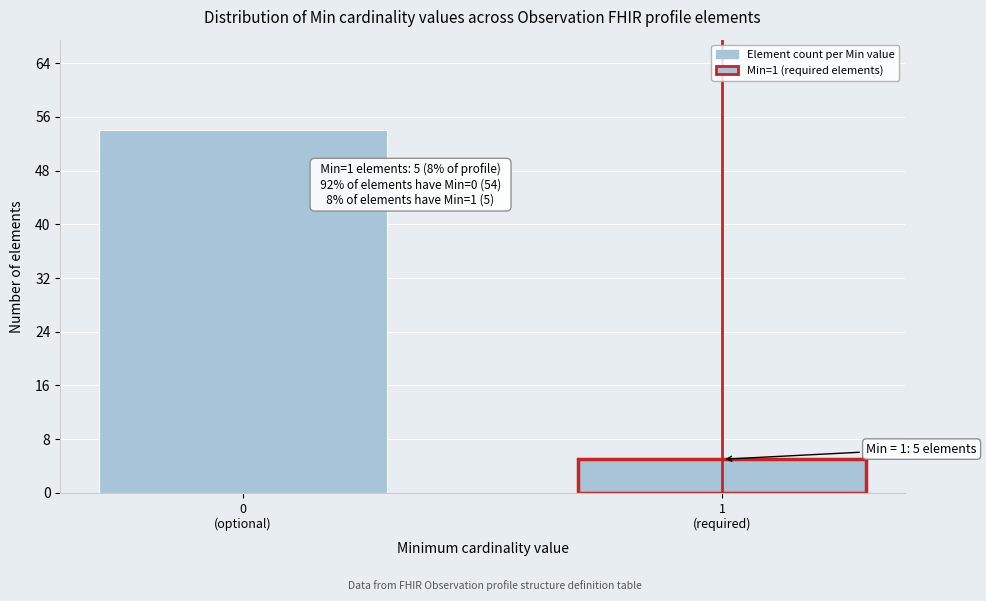

Reading left to right, list all the values displayed in this chart.

54	5